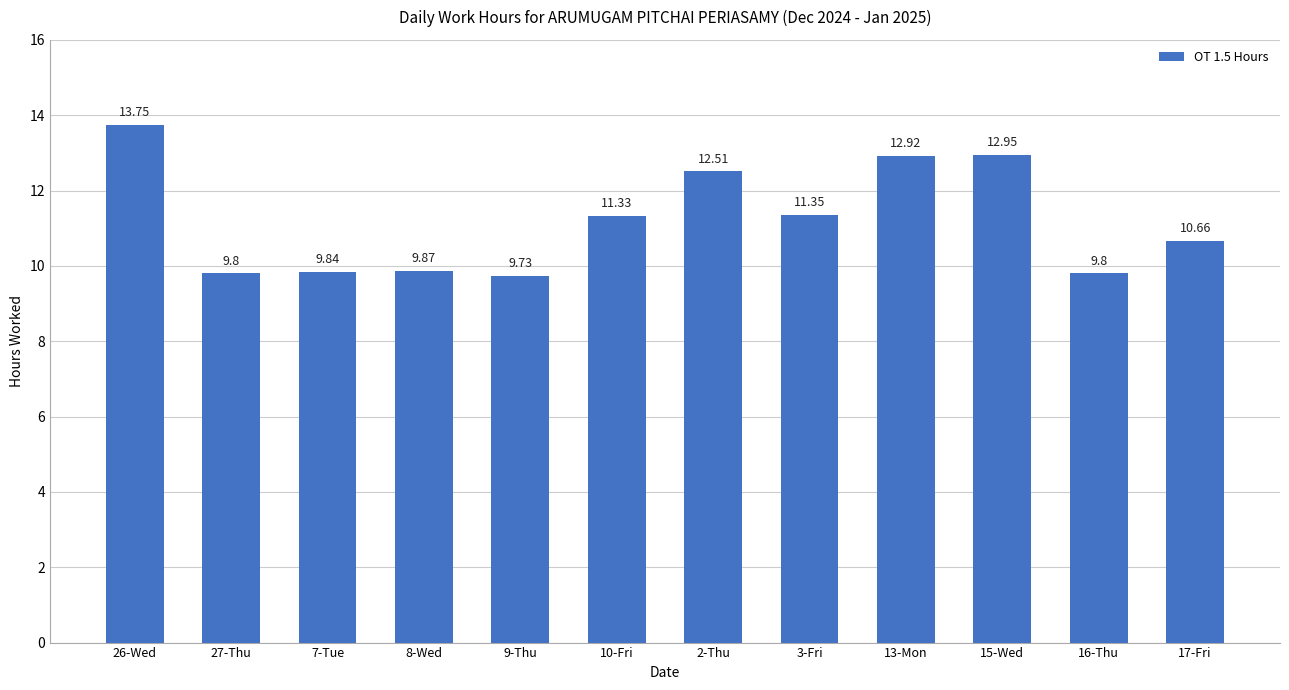

What is the difference between the maximum and minimum values?

4.0